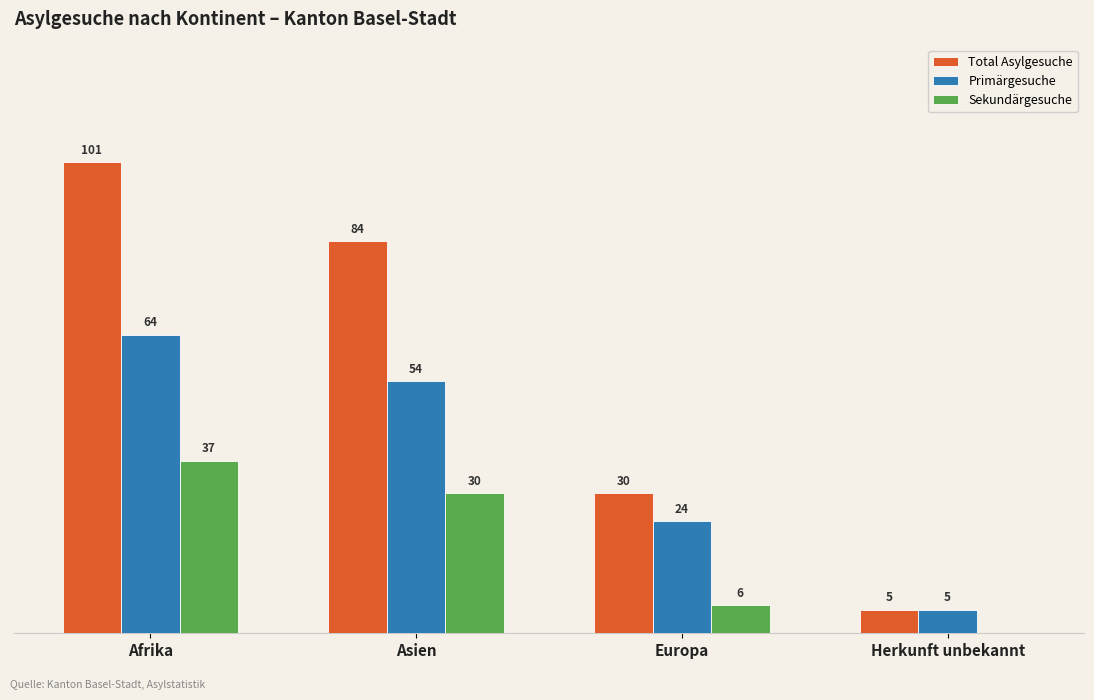

Which label corresponds to the largest value in the chart?

Afrika